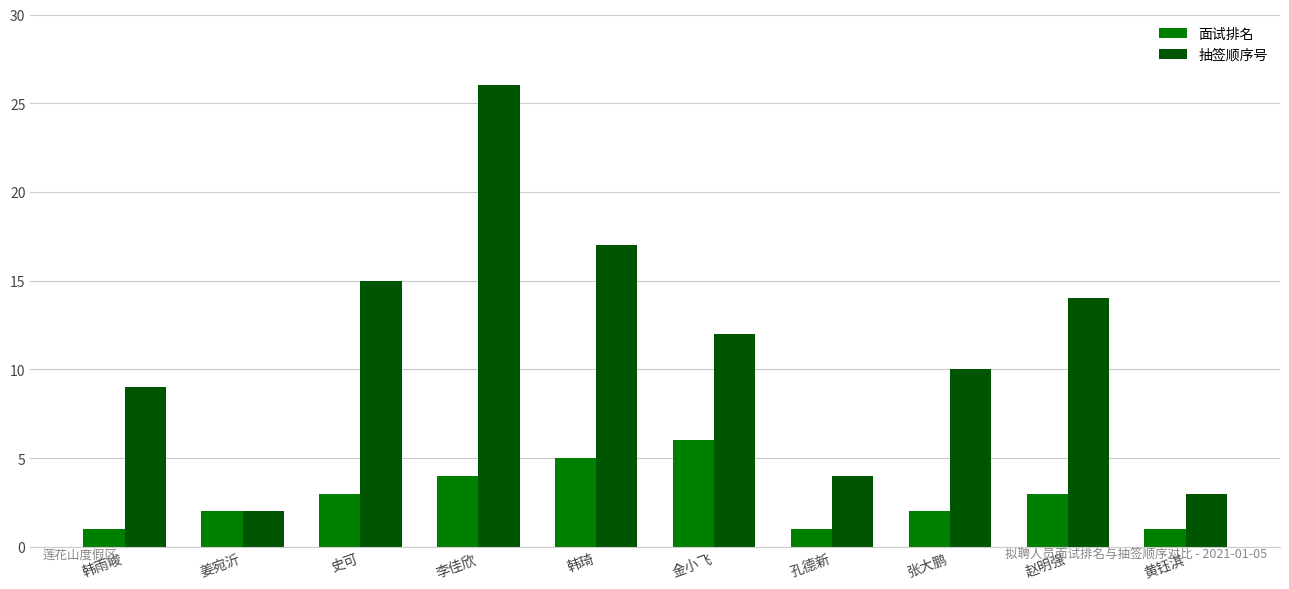

Reading right to left, transcribe all the data shown in this chart.

面试排名: 黄钰淇=1	赵明强=3	张大鹏=2	孔德新=1	金小飞=6	韩琦=5	李佳欣=4	史可=3	姜宛沂=2	韩雨峻=1
抽签顺序号: 黄钰淇=3	赵明强=14	张大鹏=10	孔德新=4	金小飞=12	韩琦=17	李佳欣=26	史可=15	姜宛沂=2	韩雨峻=9